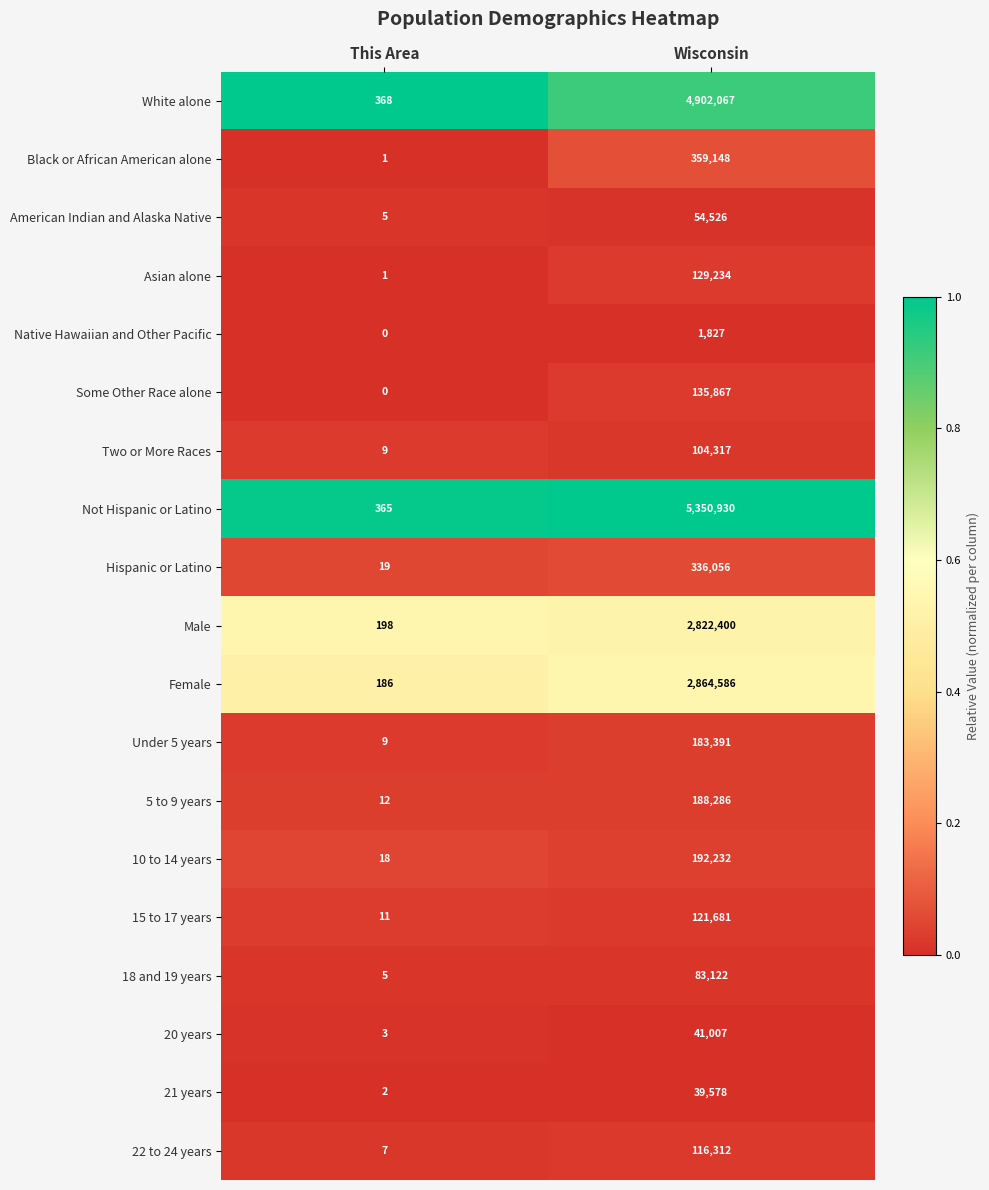

At Wisconsin, list the series in order from smallest to largest.

Native Hawaiian and Other Pacific, 21 years, 20 years, American Indian and Alaska Native, 18 and 19 years, Two or More Races, 22 to 24 years, 15 to 17 years, Asian alone, Some Other Race alone, Under 5 years, 5 to 9 years, 10 to 14 years, Hispanic or Latino, Black or African American alone, Male, Female, White alone, Not Hispanic or Latino